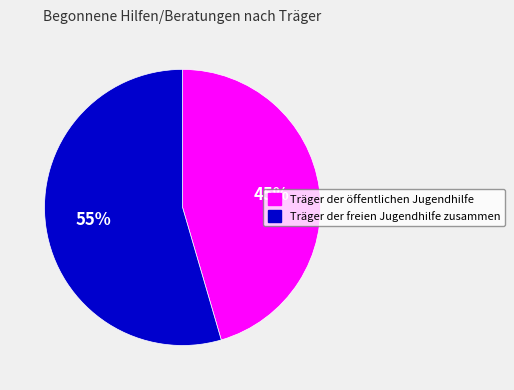

What is the ratio of the value at Träger der öffentlichen Jugendhilfe to the value at Träger der freien Jugendhilfe zusammen?

0.8